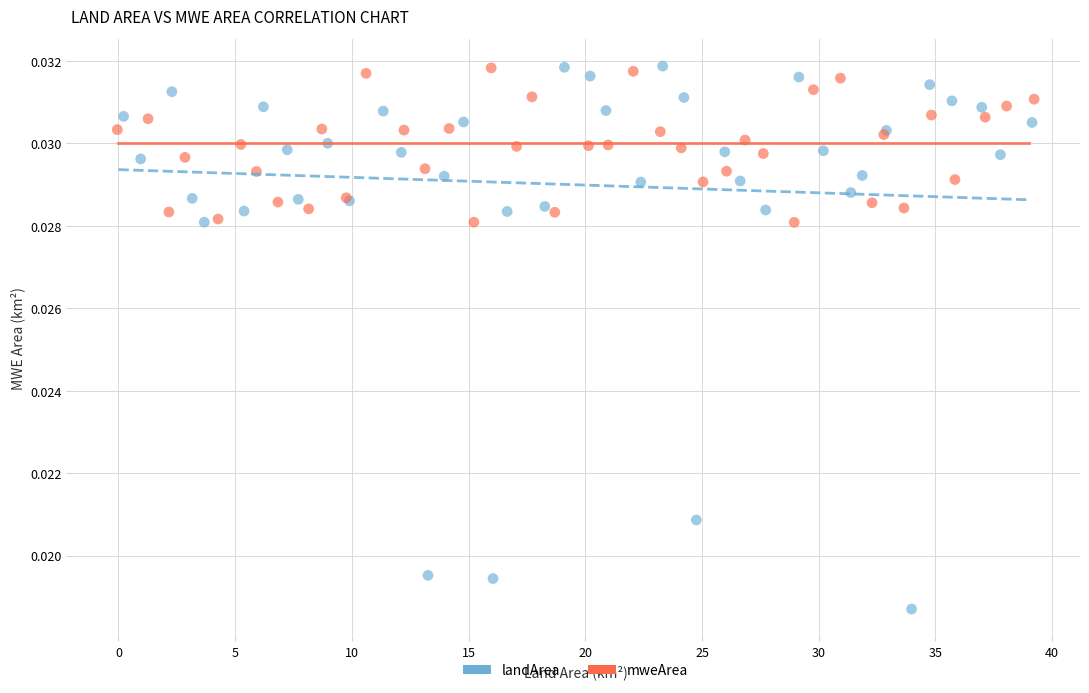

Which series has the largest Y range (max minus min)?

landArea